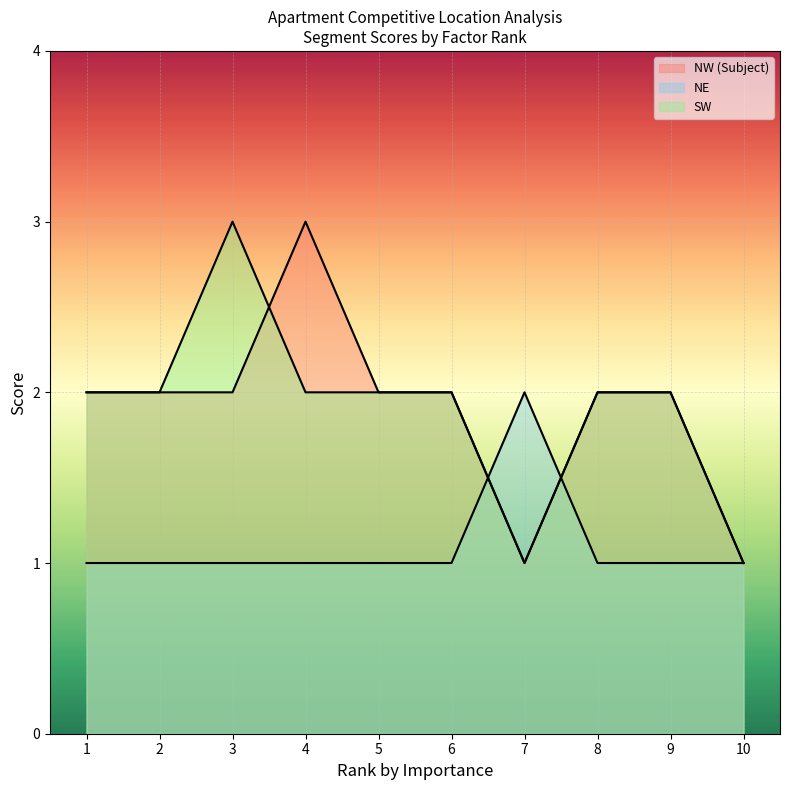

Which has a higher value, 8 or 2?

8